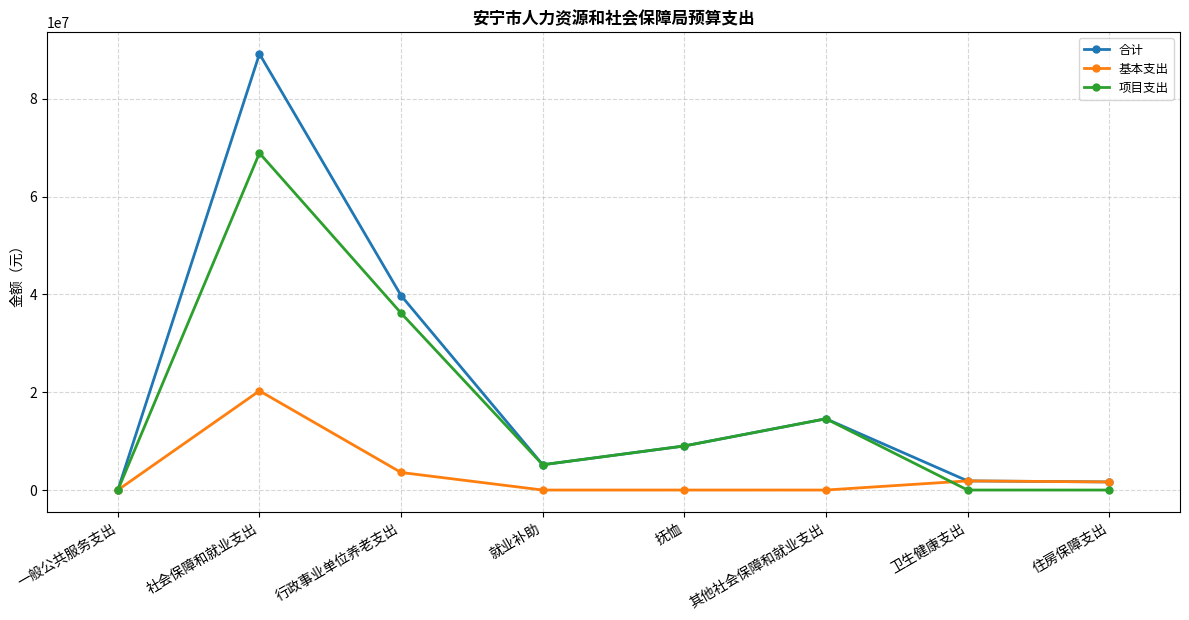

How many lines are shown in the chart?

3